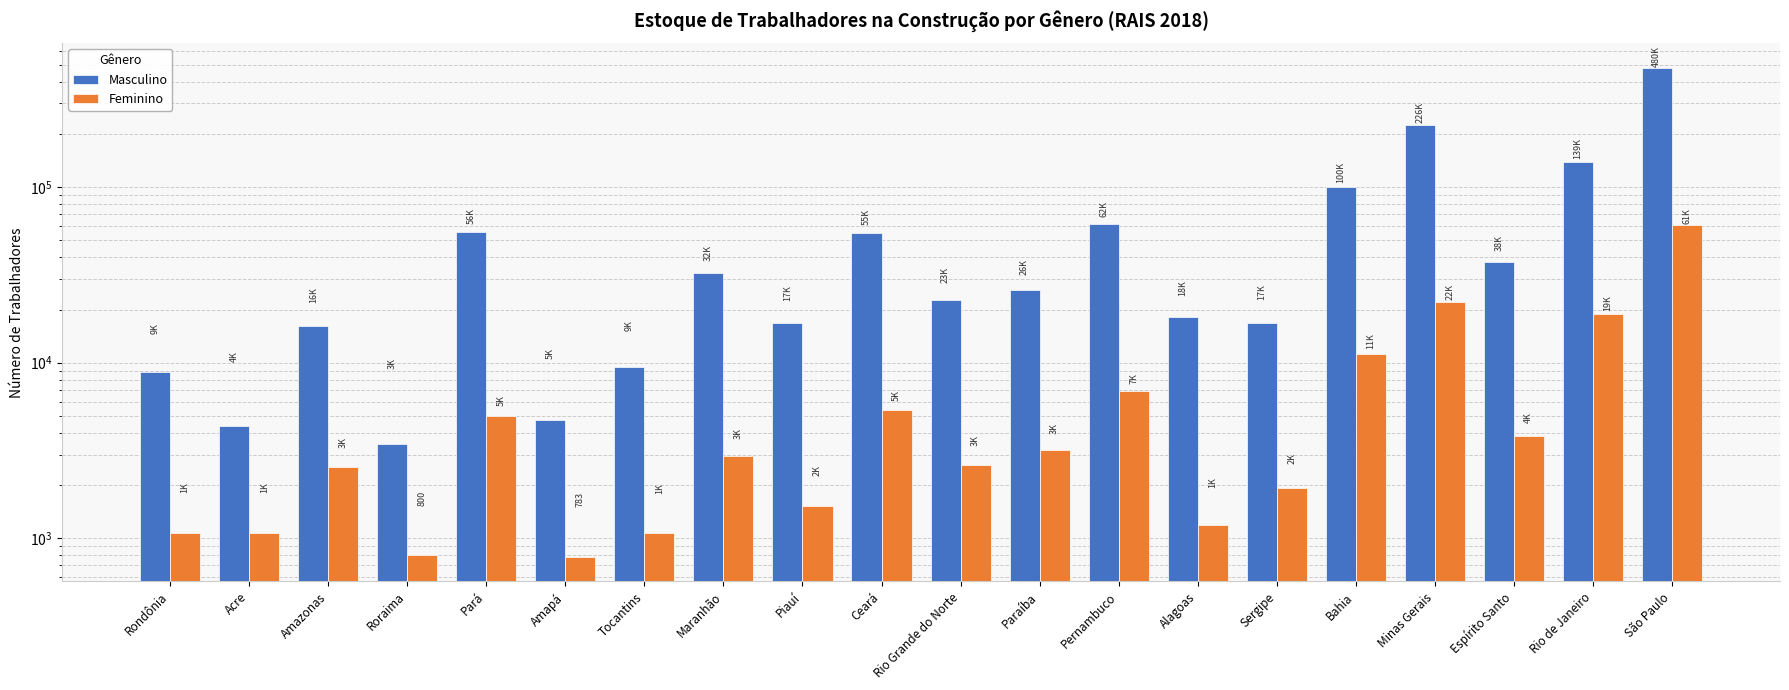

What is the value of the Feminino bar at the 9th from the left?

1535